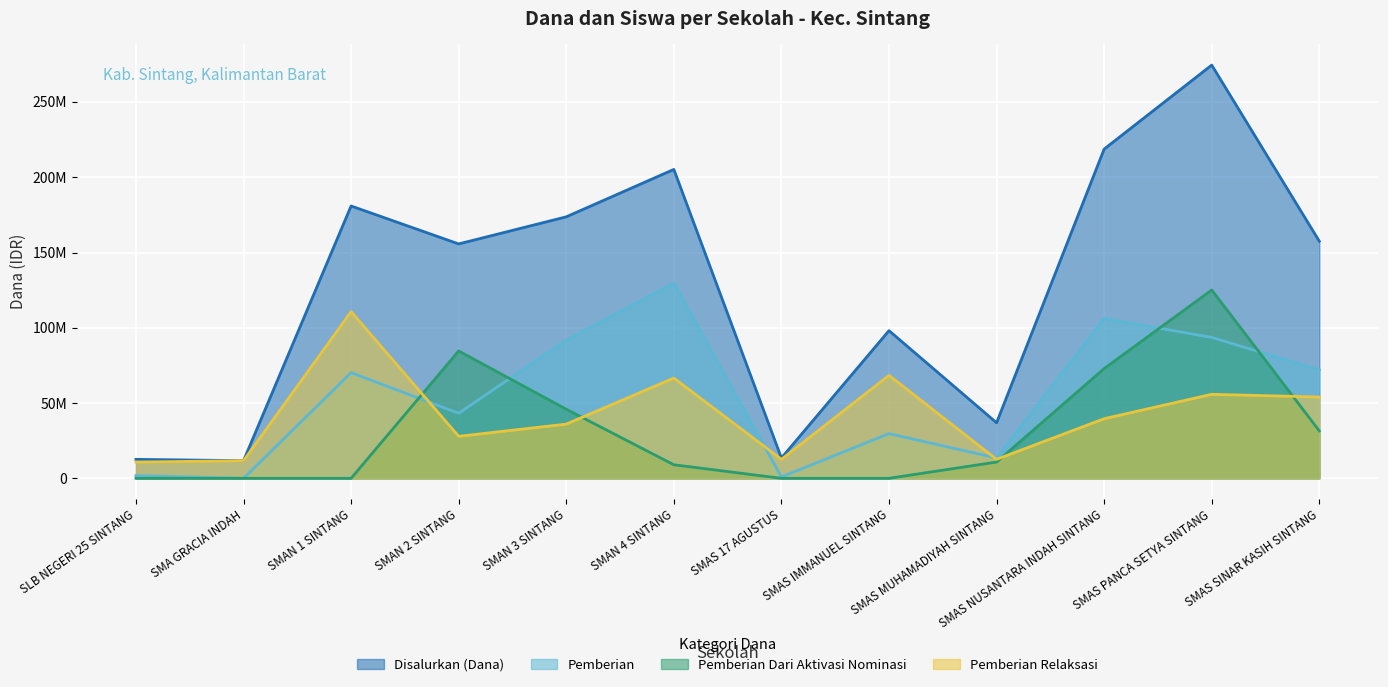

Which category has the lowest value in the Disalurkan (Dana) series?

SMA GRACIA INDAH